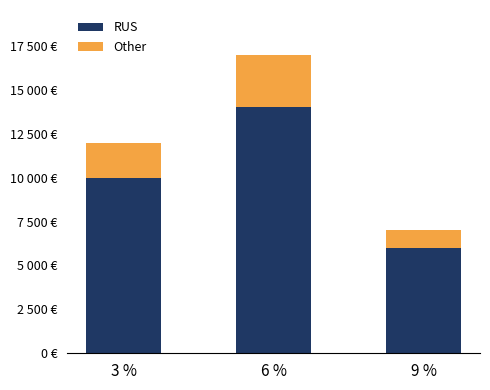

Which has a higher value, 6 % or 3 %?

6 %